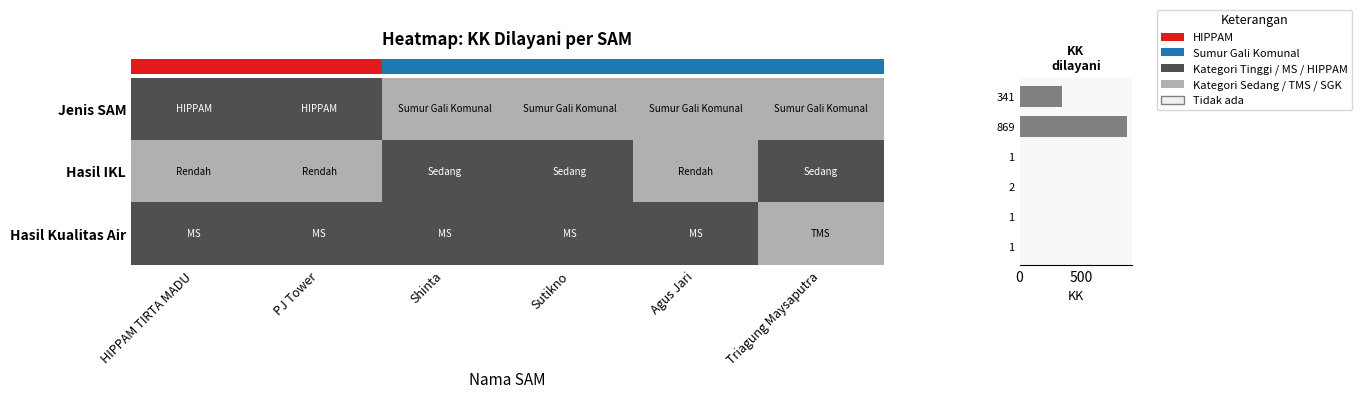

Count the number of data series in this chart.

4